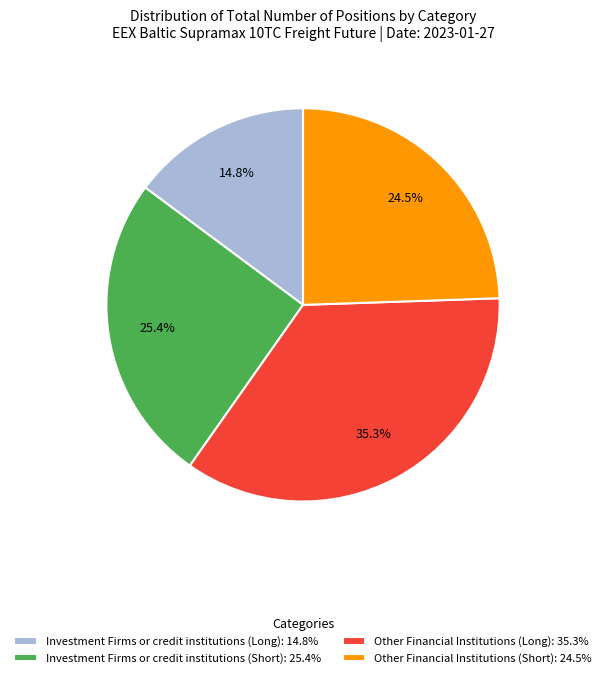

Which category has the smallest portion of the pie?

Investment Firms or credit institutions (Long): 14.8%